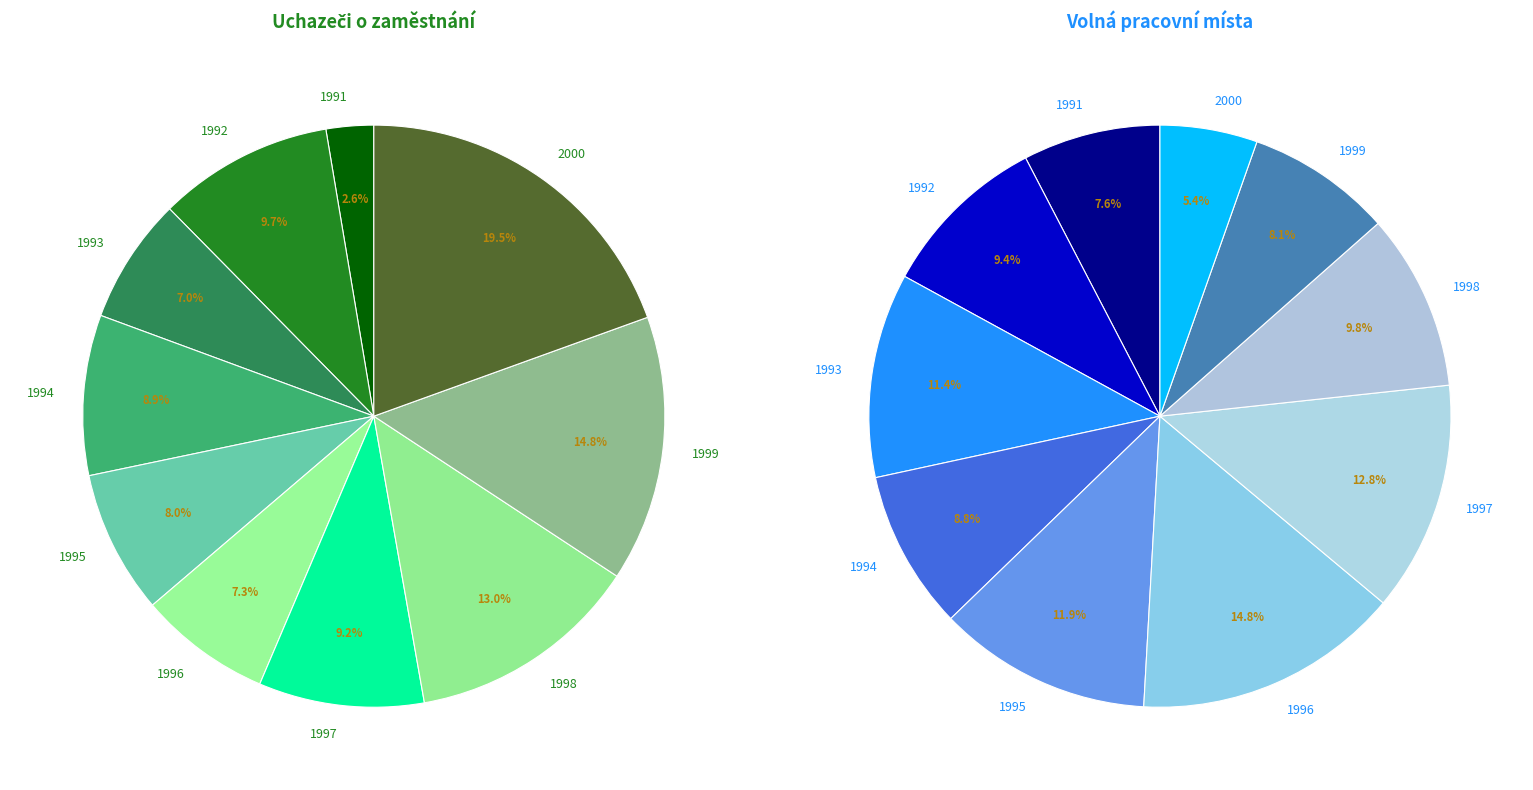

How many segments does this pie chart have?

20